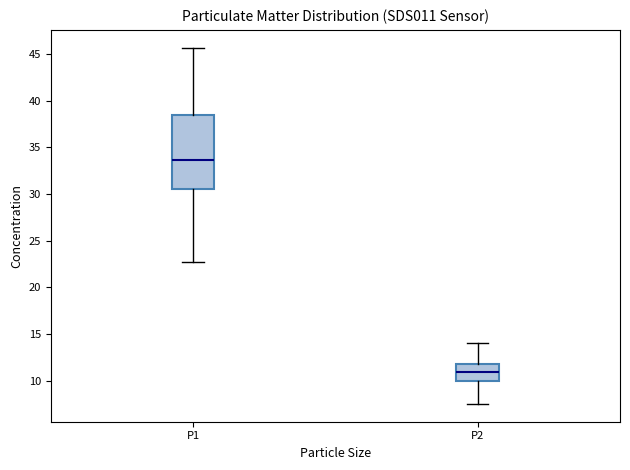

Reading left to right, read every box against the y-axis: the position of its median line, the range the box covers, and the ends of its whiskers. The values are not printed on the chart, so give them approximately, as read against the axis.

P1: median 33.5, box 30.5 to 38.5, whiskers 22.5 to 45.5
P2: median 11.0, box 10.0 to 11.5, whiskers 7.5 to 14.0